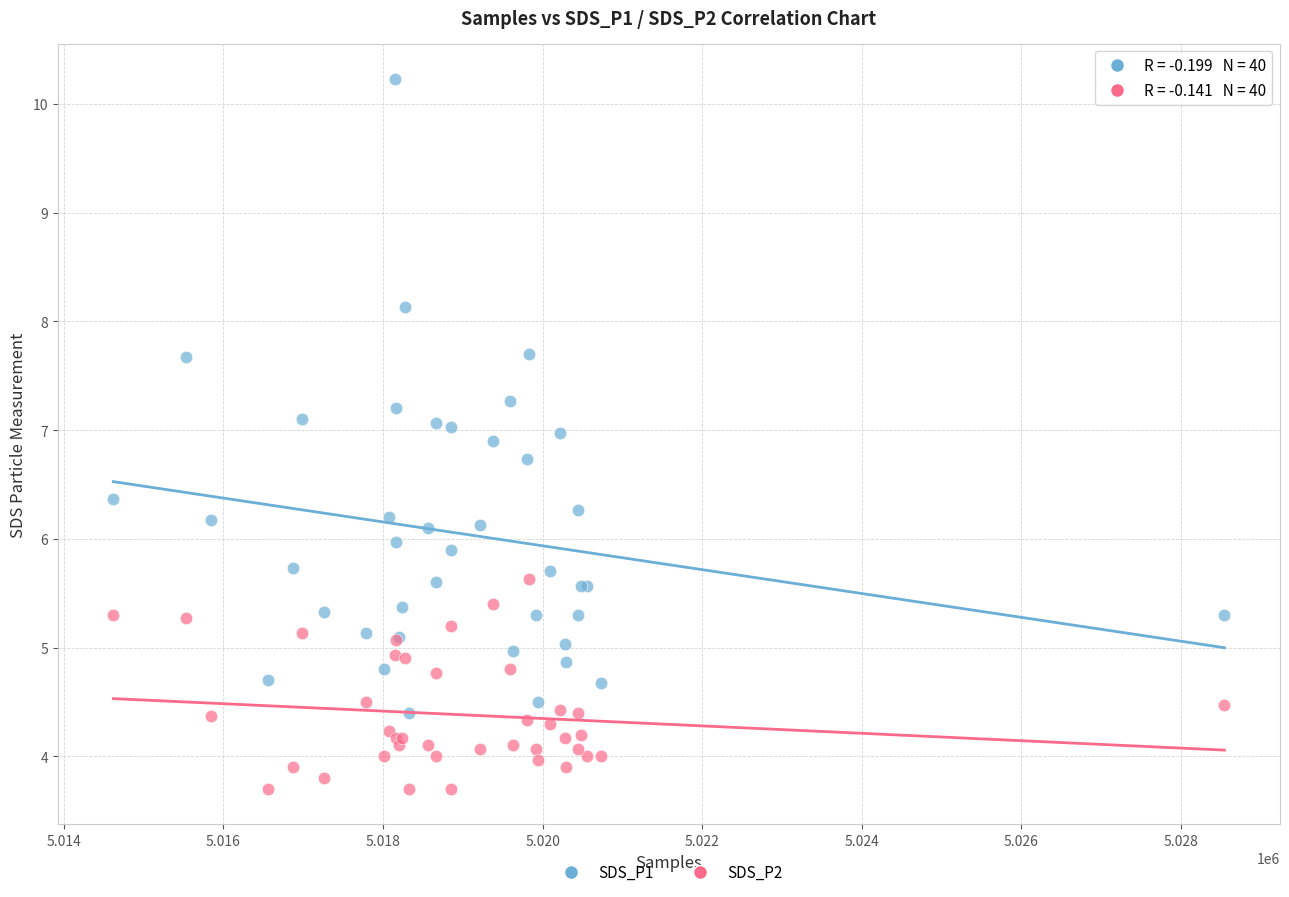

Which series reaches the minimum Y coordinate?

SDS_P2